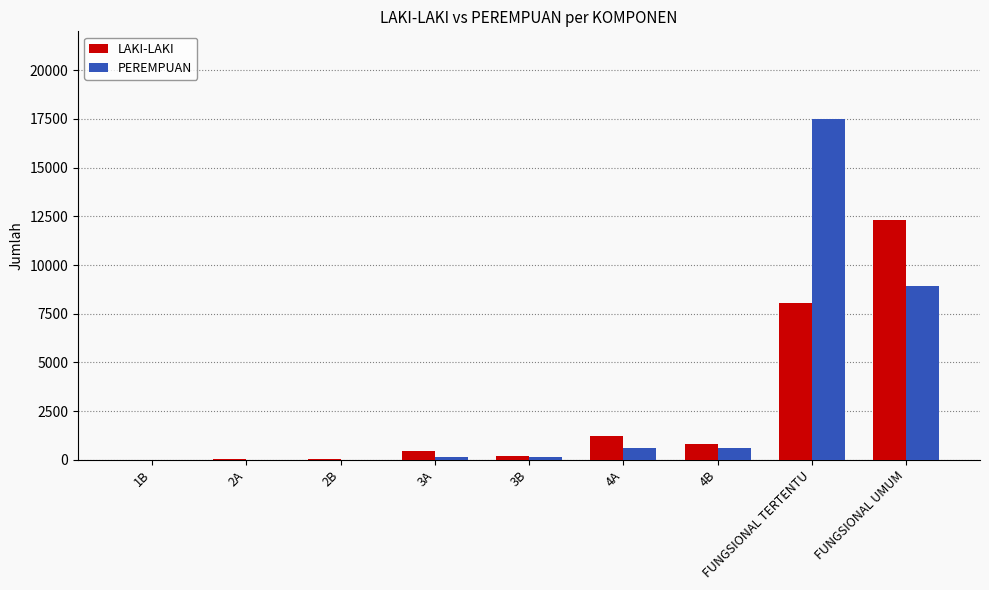

Between 3B and FUNGSIONAL TERTENTU, which series saw the biggest shift?

PEREMPUAN